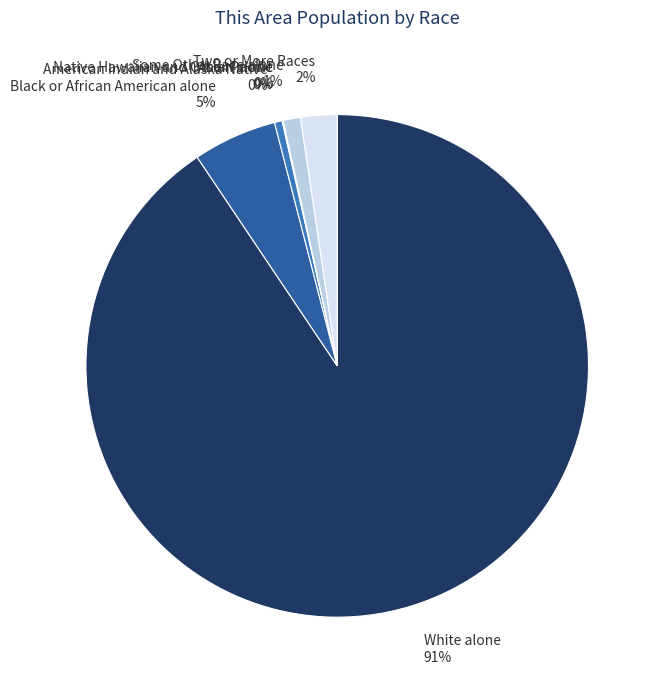

Rank the categories by value from highest to lowest.

White alone, Black or African American alone, Two or More Races, Some Other Race alone, American Indian and Alaska Native, Asian alone, Native Hawaiian and Other Pacific